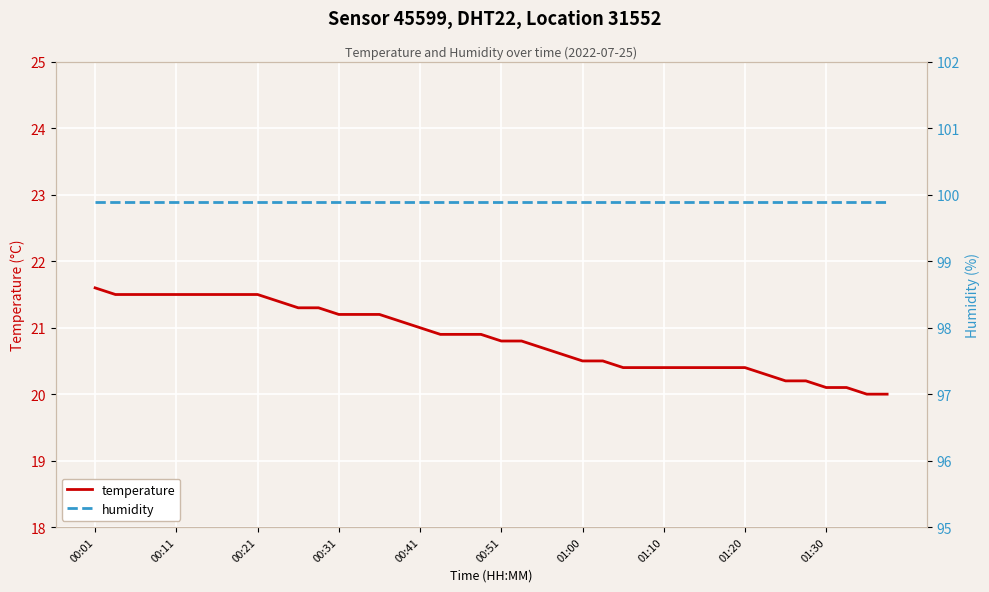

How many distinct data groups are displayed?

2